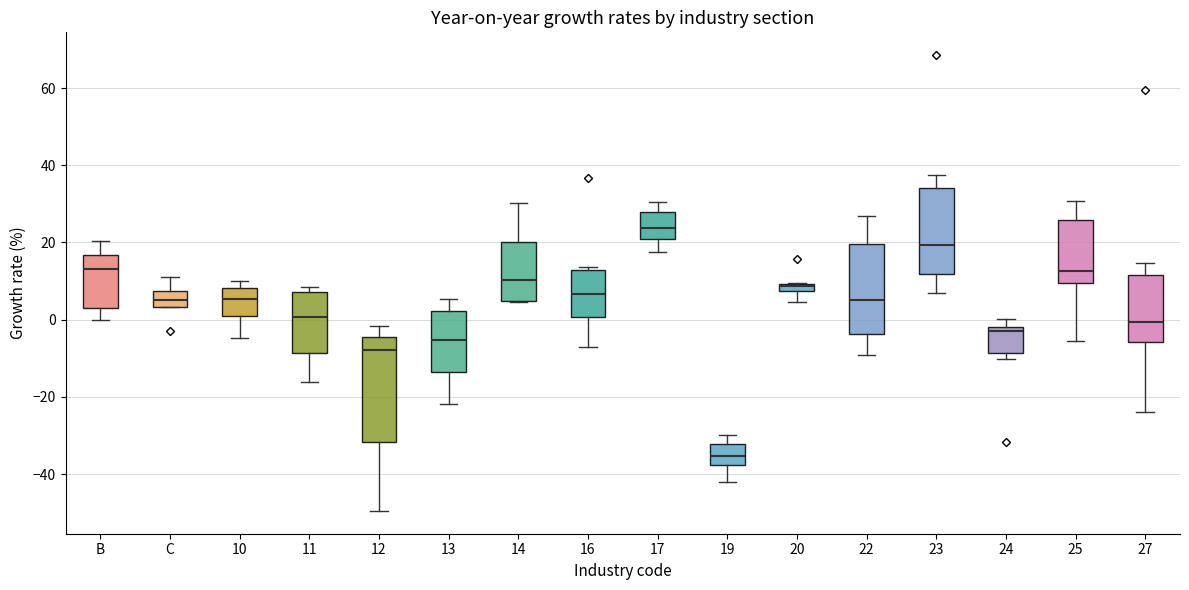

Comparing the boxes themselves (not the whiskers), which one is the tallest?

12